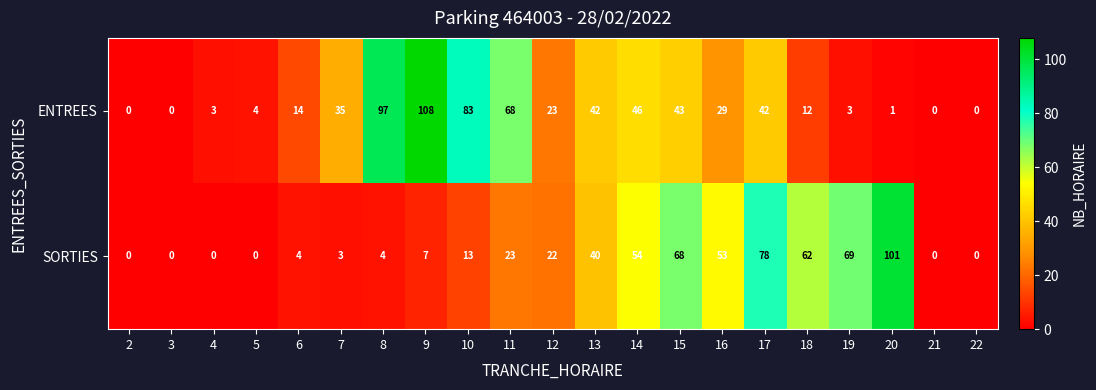

True or false: ENTREES has a value of 26 at 14.

False